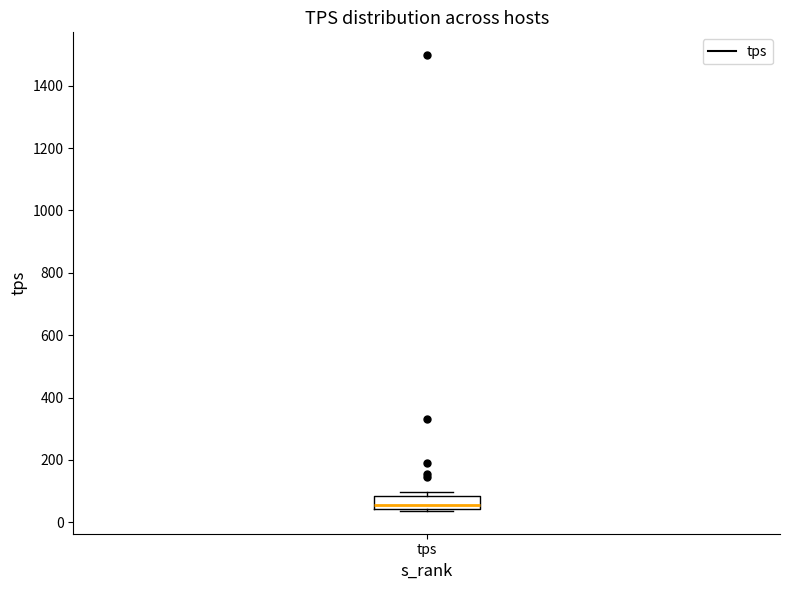

Where does the median line of the box for tps sit on the y-axis? The values are not printed on the chart, so give them approximately, as read against the axis.

60